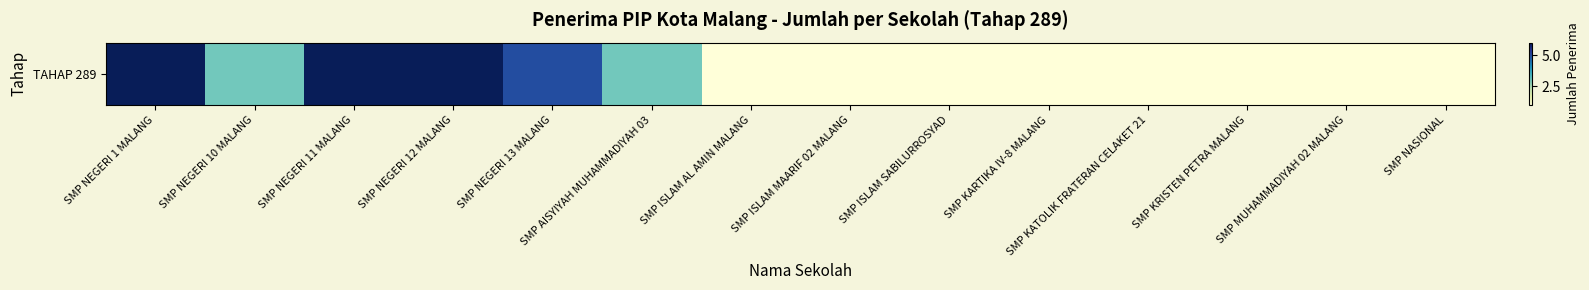

Is it true that the value at SMP ISLAM MAARIF 02 MALANG is 1?

True